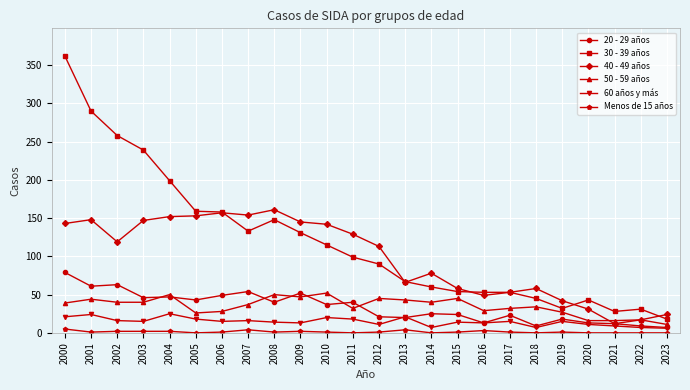

Between 2015 and 2016, which series saw the biggest shift?

50 - 59 años